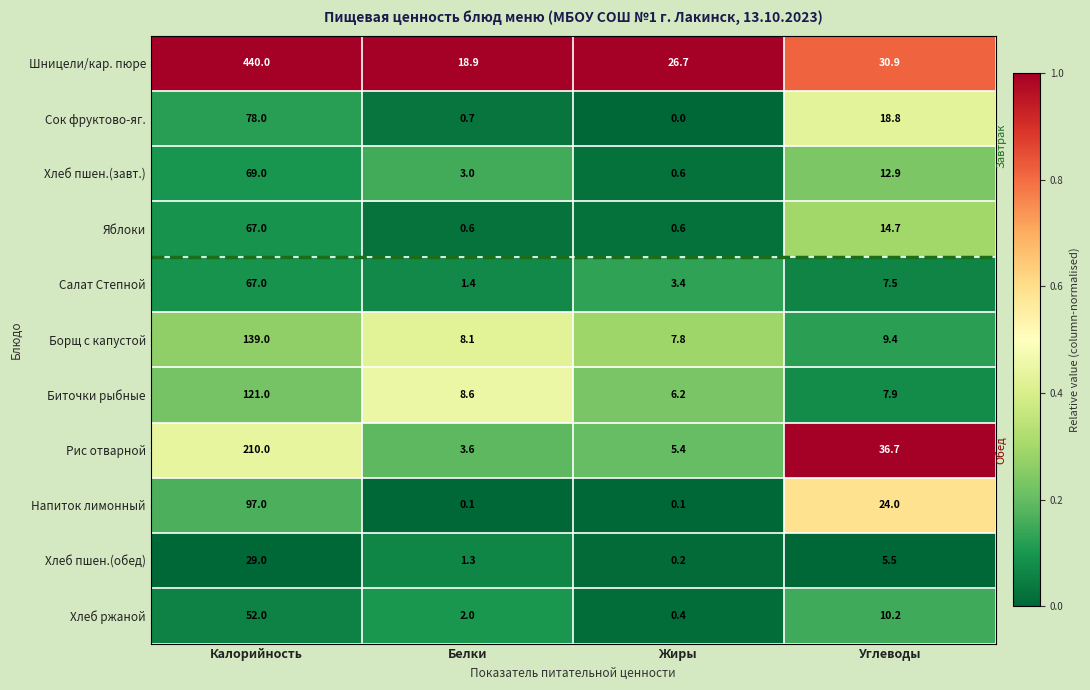

What is the sum of the Хлеб пшен.(обед) values at Белки and Углеводы?

6.8